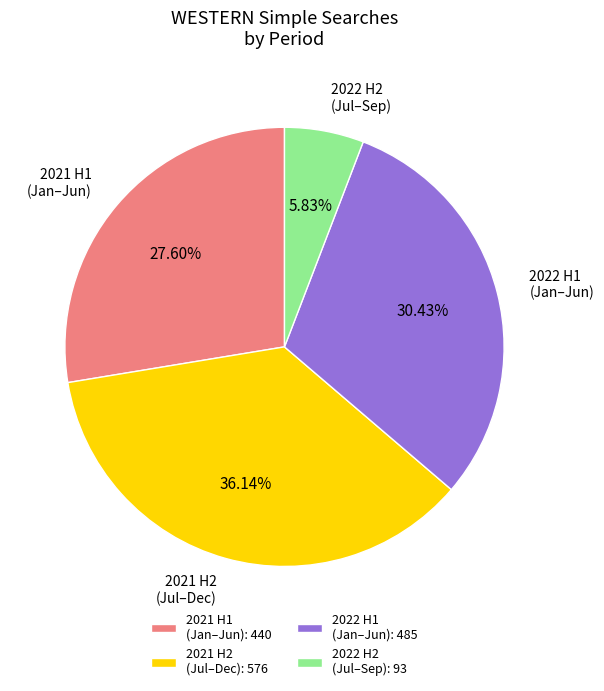

Which slice is the smallest?

2022 H2 (Jul–Sep): 93